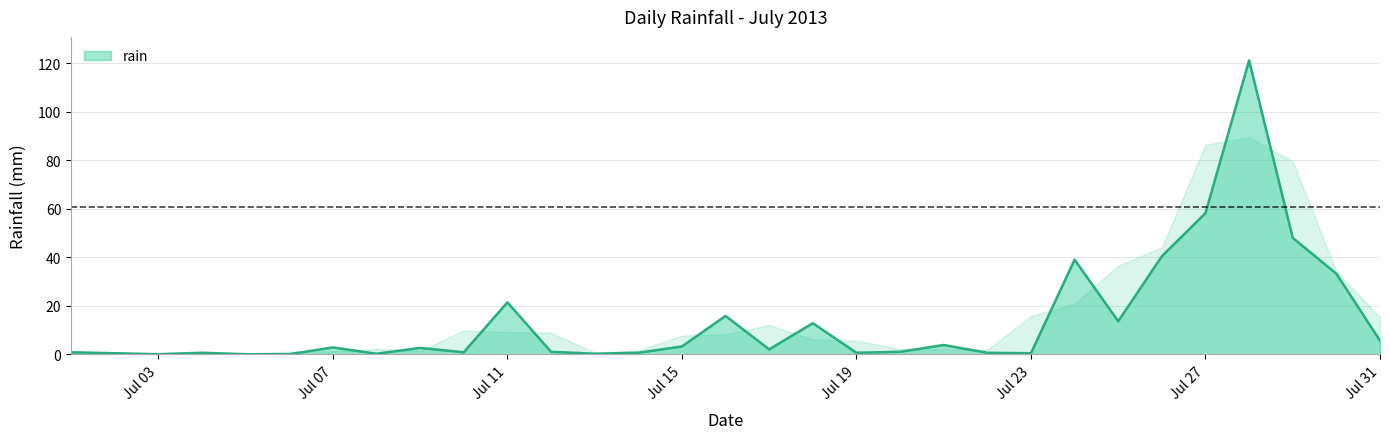

What is the difference between the maximum and minimum values?

121.2